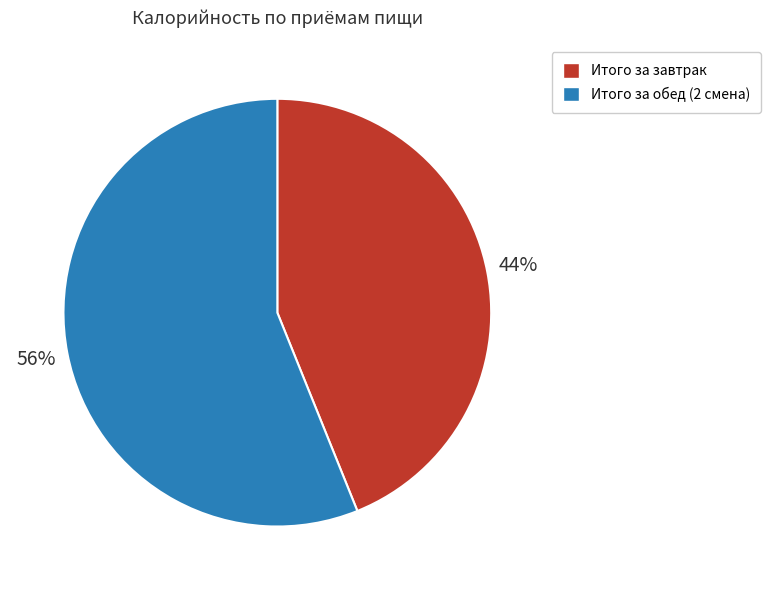

What percentage is the Итого за обед (2 смена) slice, to the nearest percent?

56%